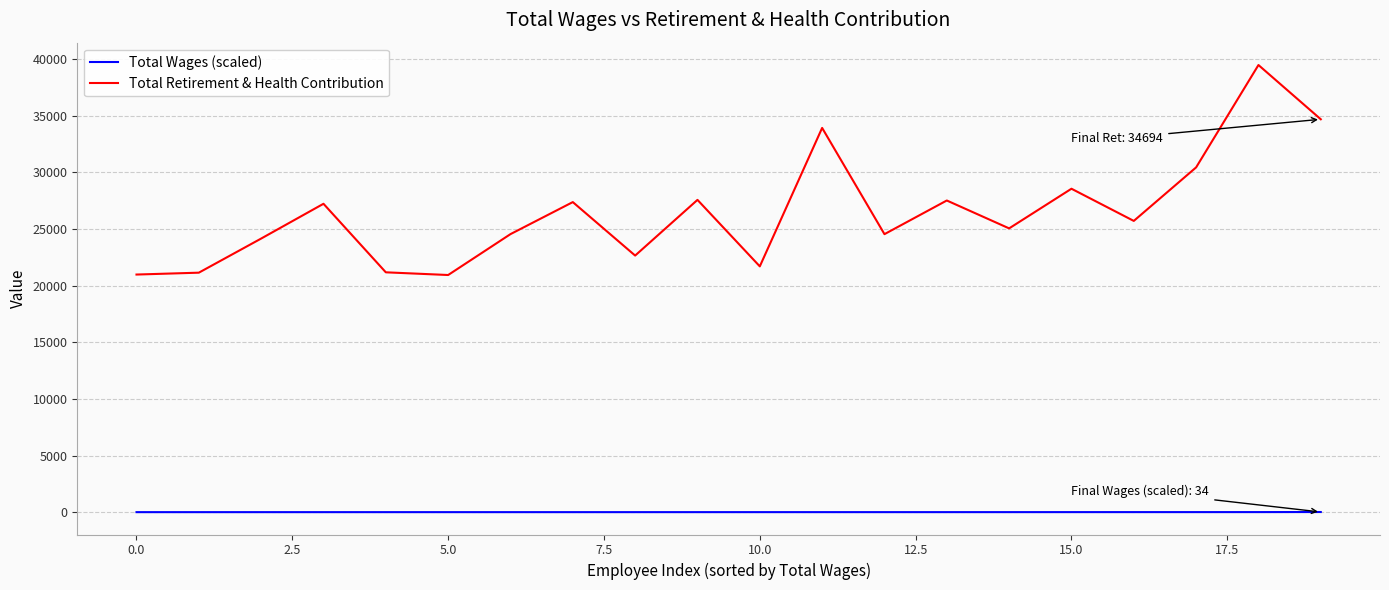

Which series has the largest total across all categories?

Total Retirement & Health Contribution